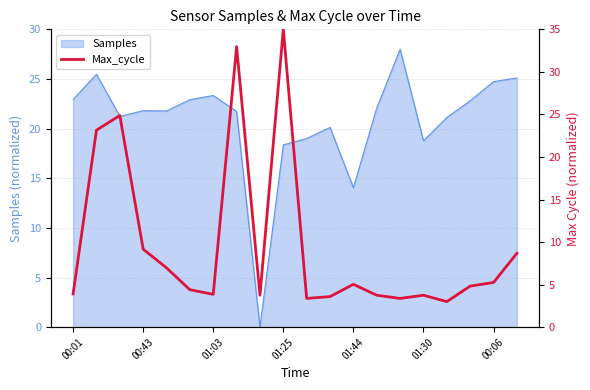

True or false: Samples has a value of 14.9 at 01:03.

False